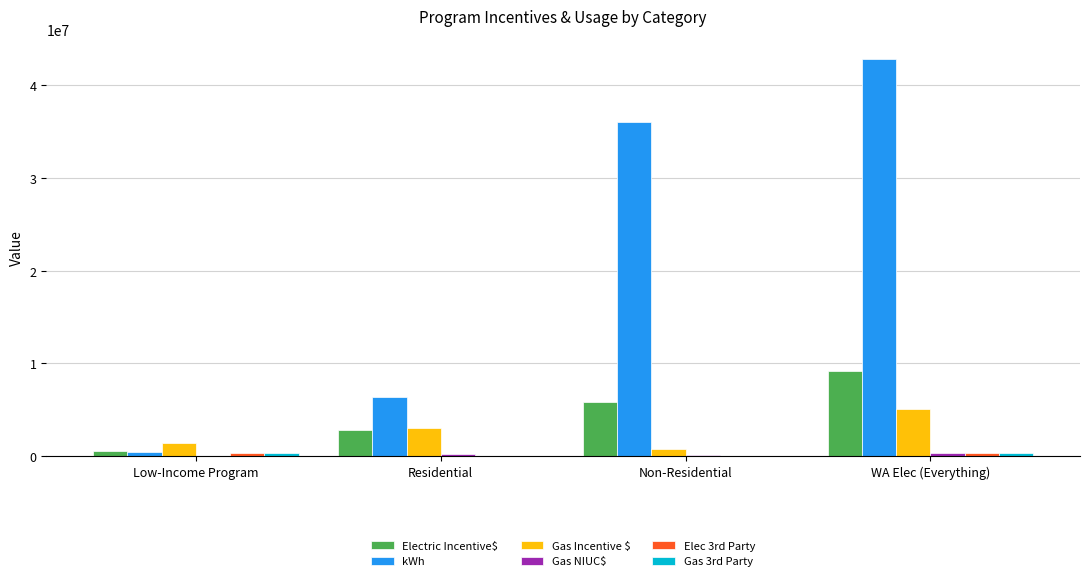

Between Low-Income Program and Non-Residential, which series saw the biggest shift?

kWh